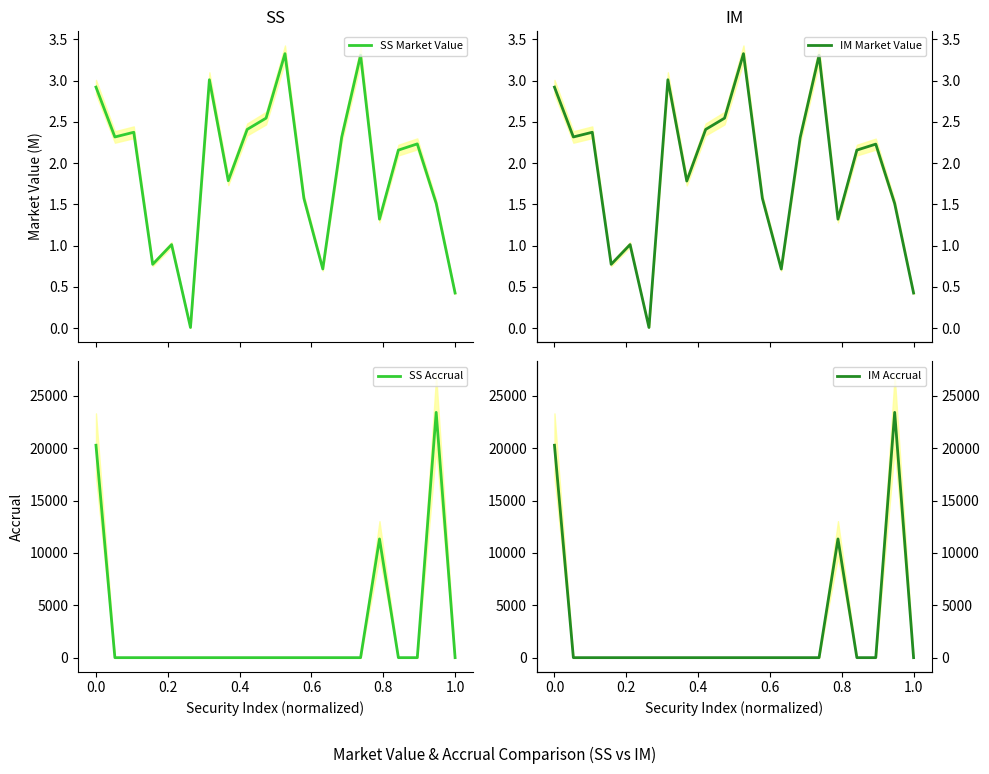

What is the sum of all SS Accrual values?

55042.1